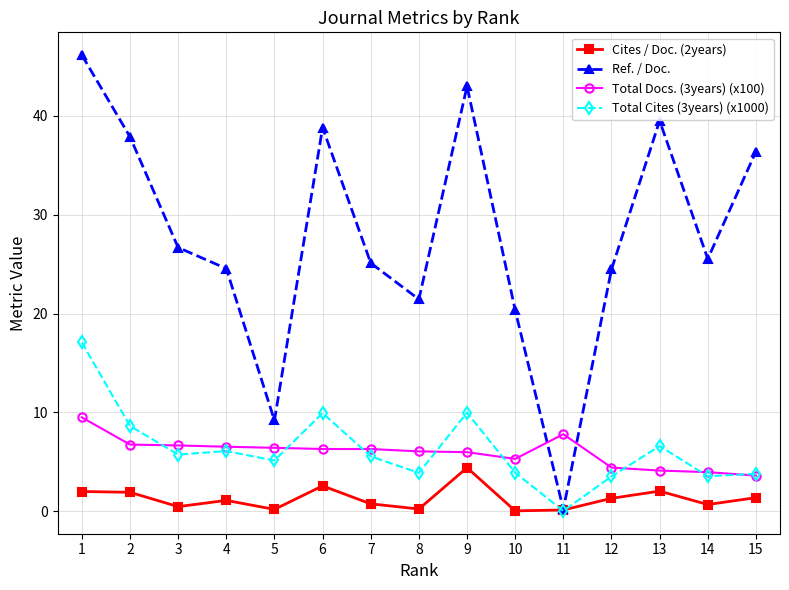

What is the difference between the Total Docs. (3years) (x100) values at 7 and 14?

2.3